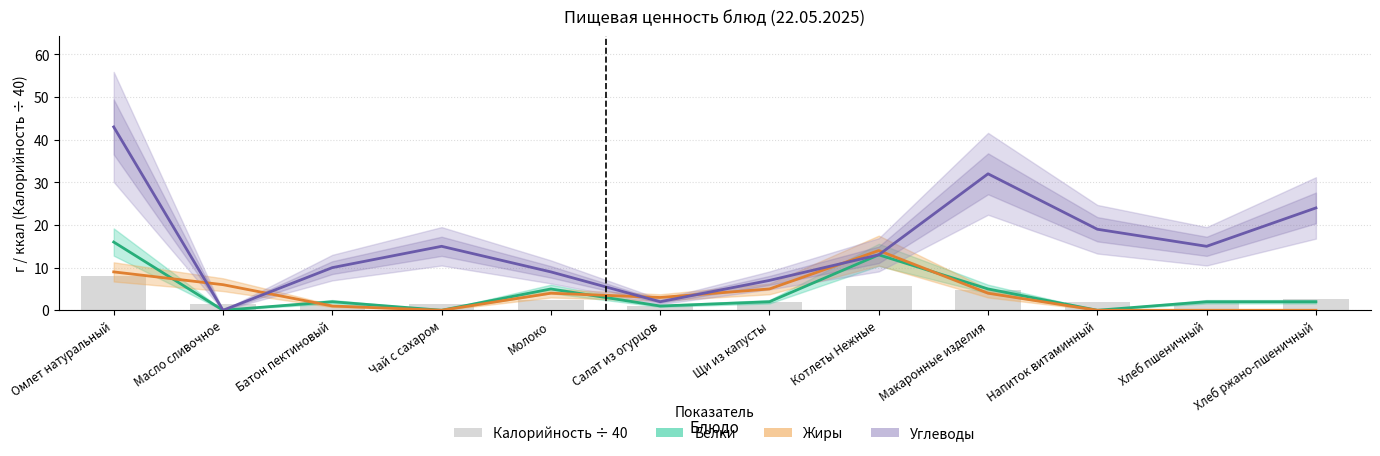

What is the difference between the highest and lowest values at Чай с сахаром?

15.0